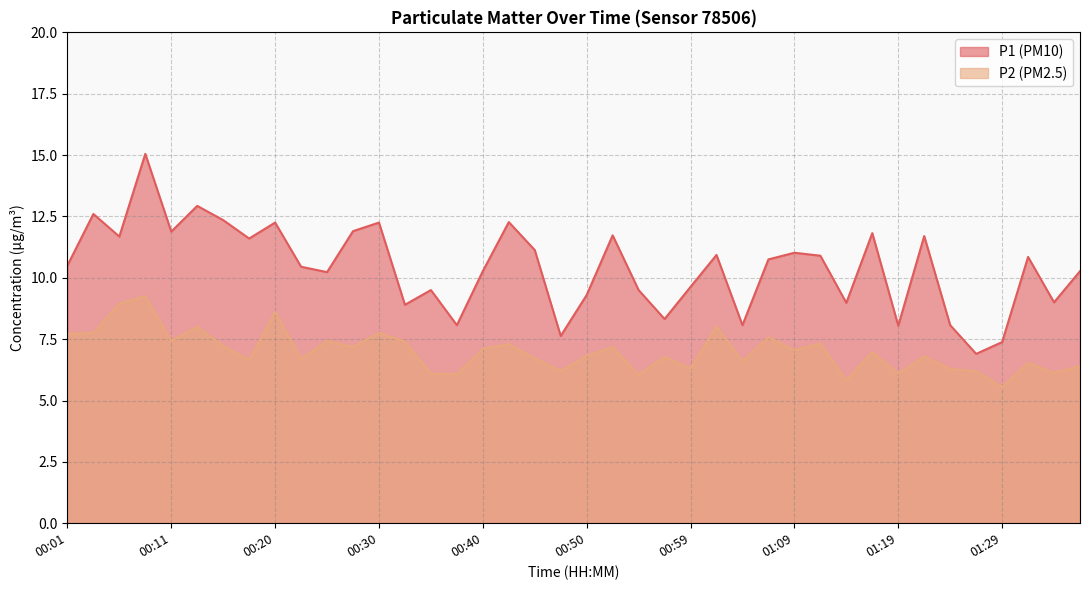

How many data points in P1 are less than 10?

15